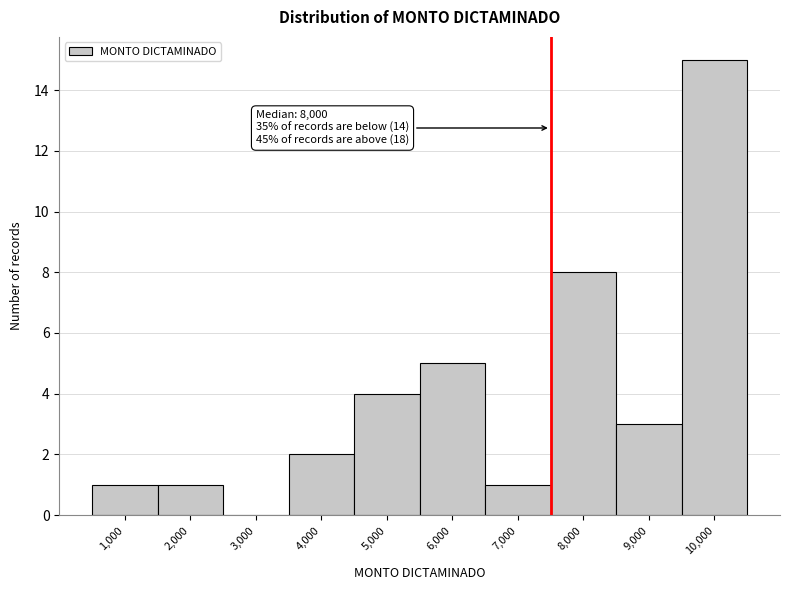

Reading left to right, extract all data points from this chart.

1,000=1	2,000=1	3,000=0	4,000=2	5,000=4	6,000=5	7,000=1	8,000=8	9,000=3	10,000=15